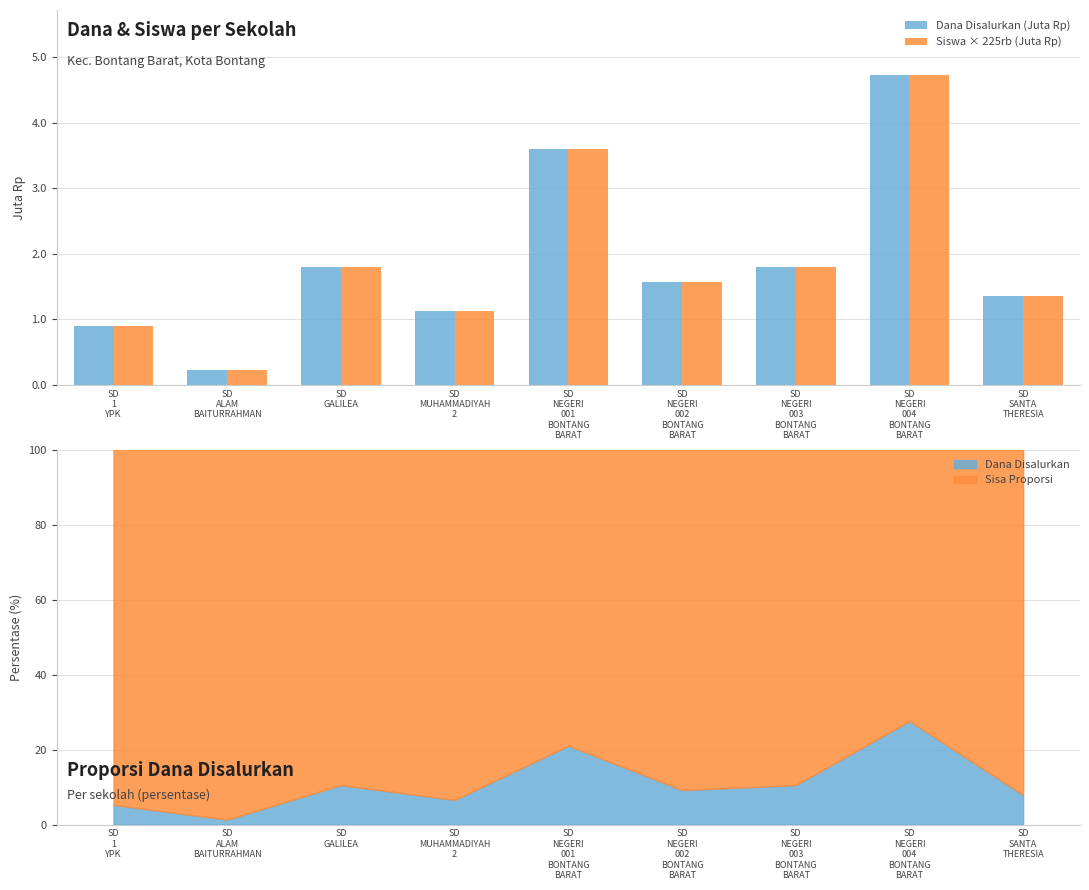

Which series has the largest total across all categories?

Dana Disalurkan (Juta Rp)